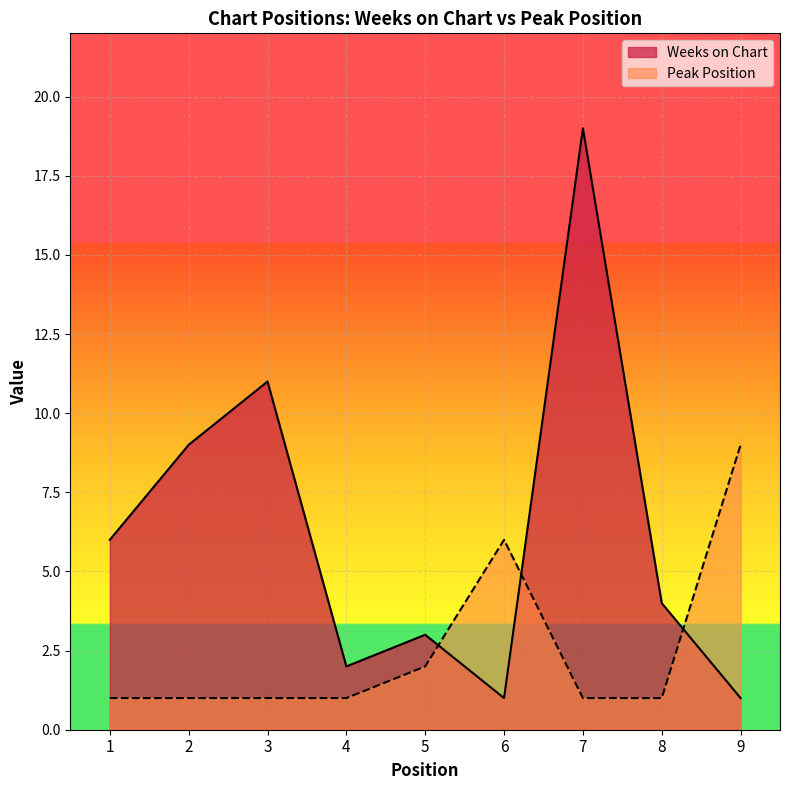

What is the smallest value displayed?

1